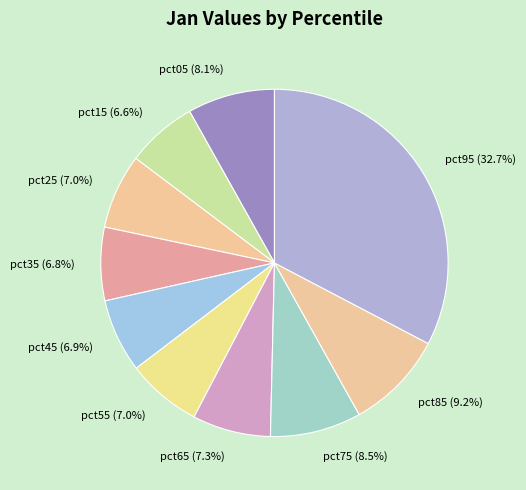

Which slice is the largest?

pct95